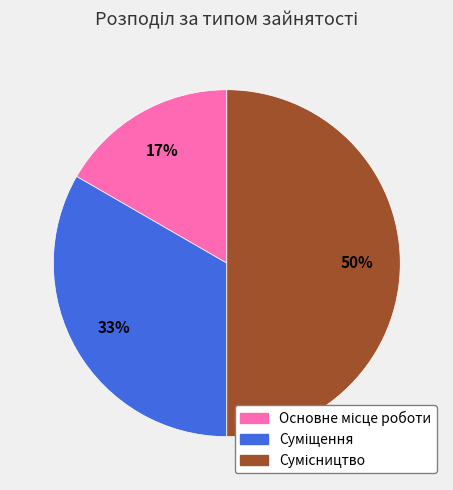

To the nearest percent, what is the difference between the largest and smallest slice percentages?

33%